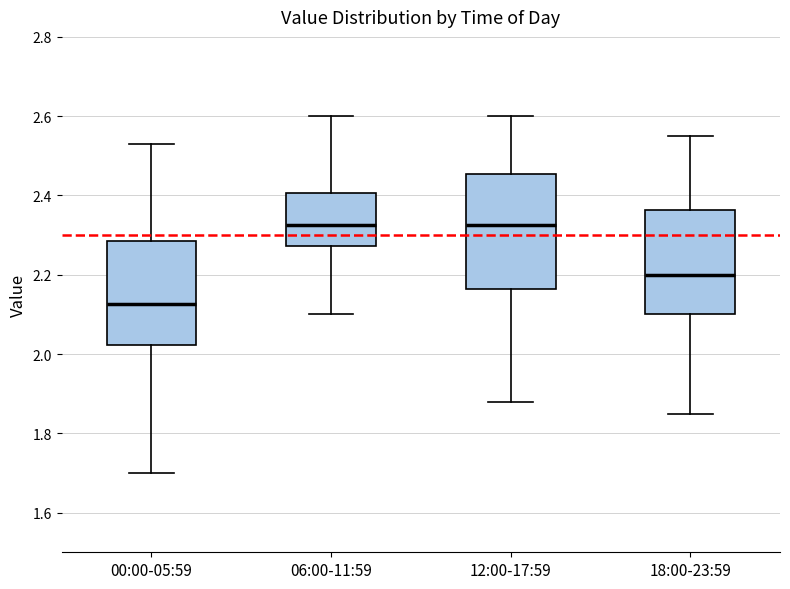

Which box is the tallest, from its lower edge to its upper edge?

12:00-17:59